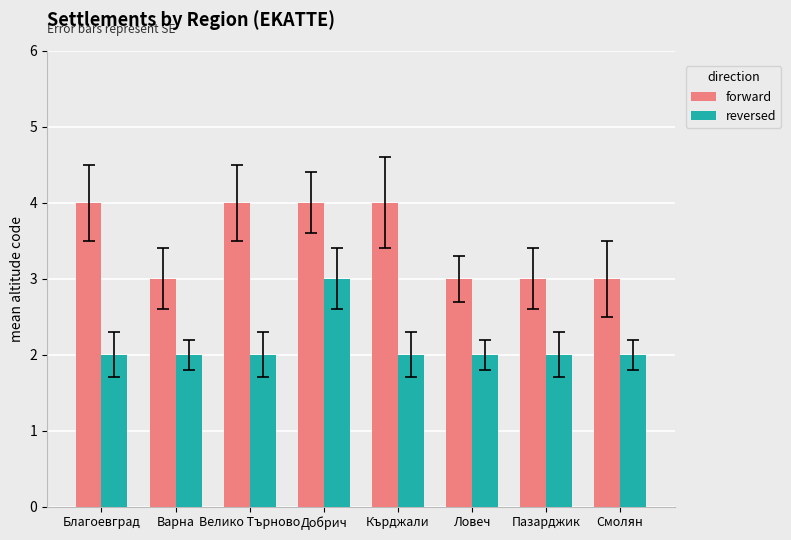

The value of forward at Варна is 3. True or false?

True